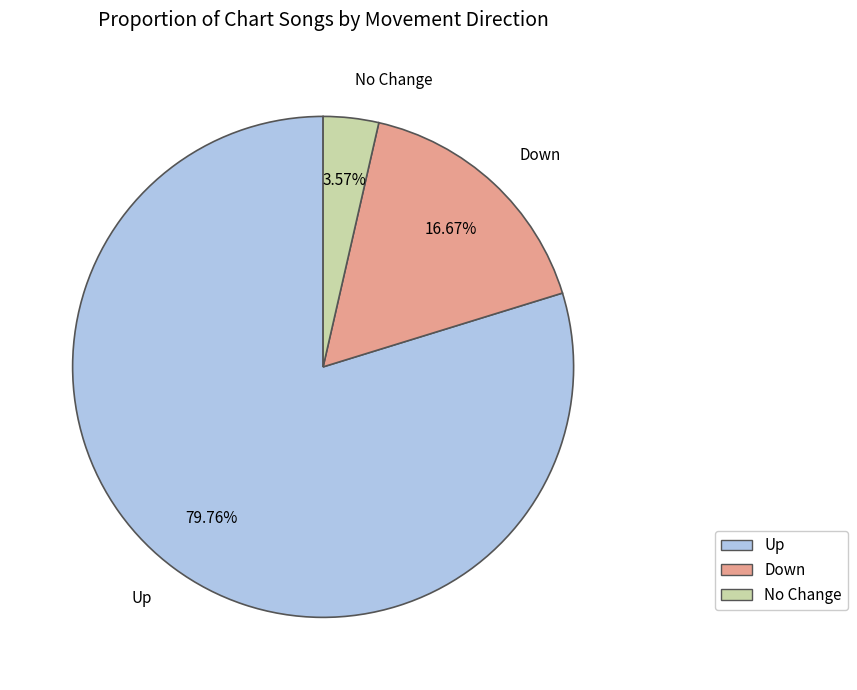

Between Up and Down, which is larger?

Up